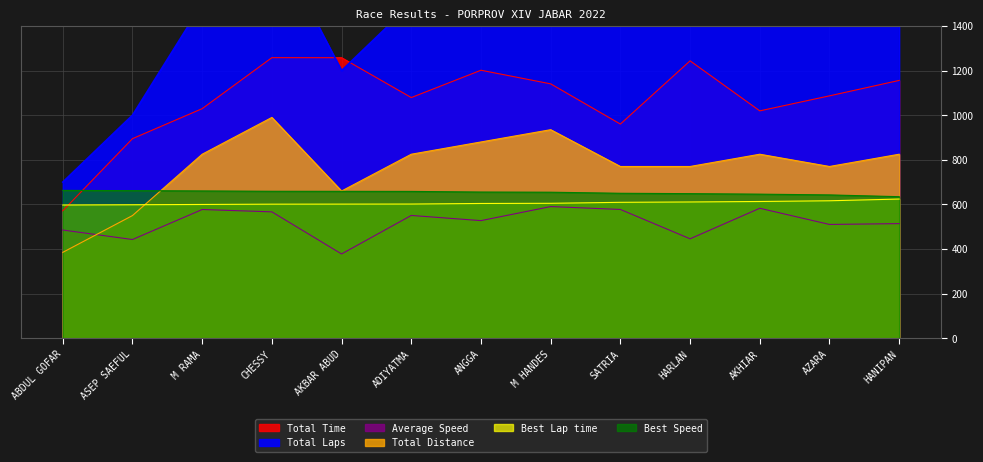

Which series ends up on top after the final intersection of Total Time and Total Laps?

Total Laps